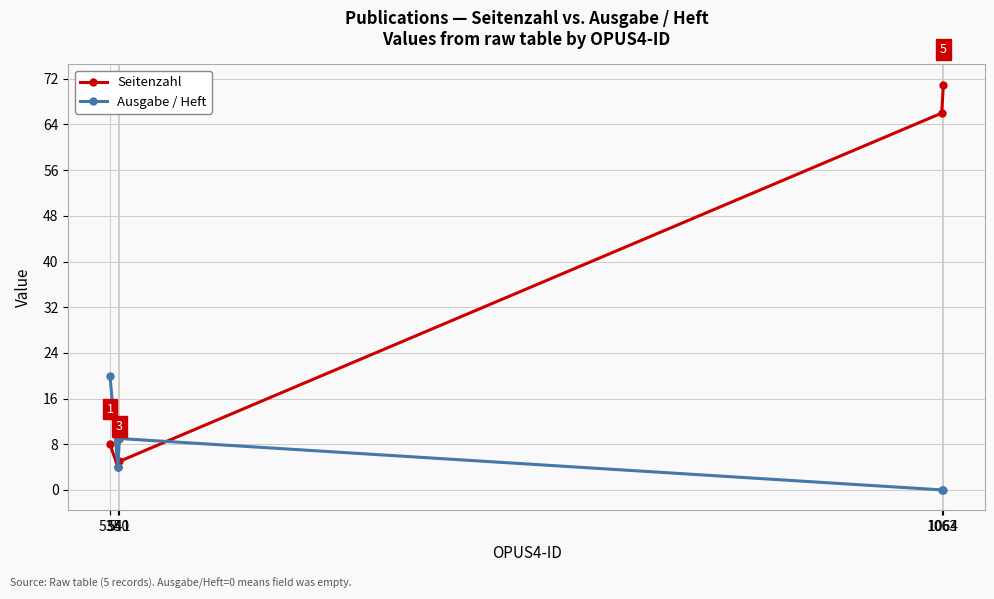

How many distinct data groups are displayed?

2